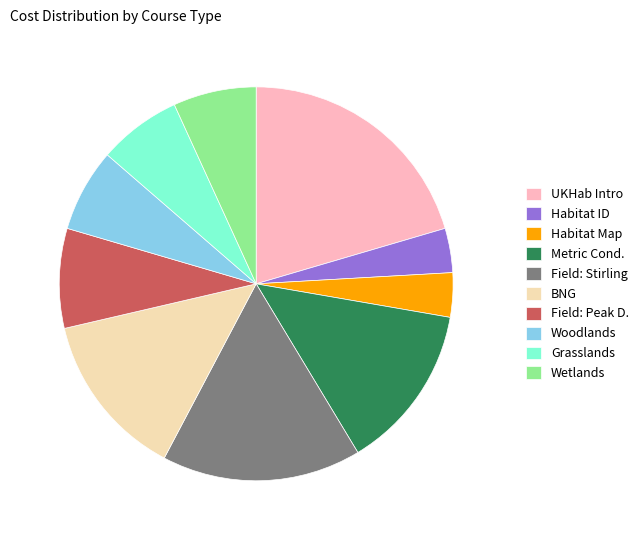

What is the ratio of the value at Field: Stirling to the value at Habitat ID?

4.5